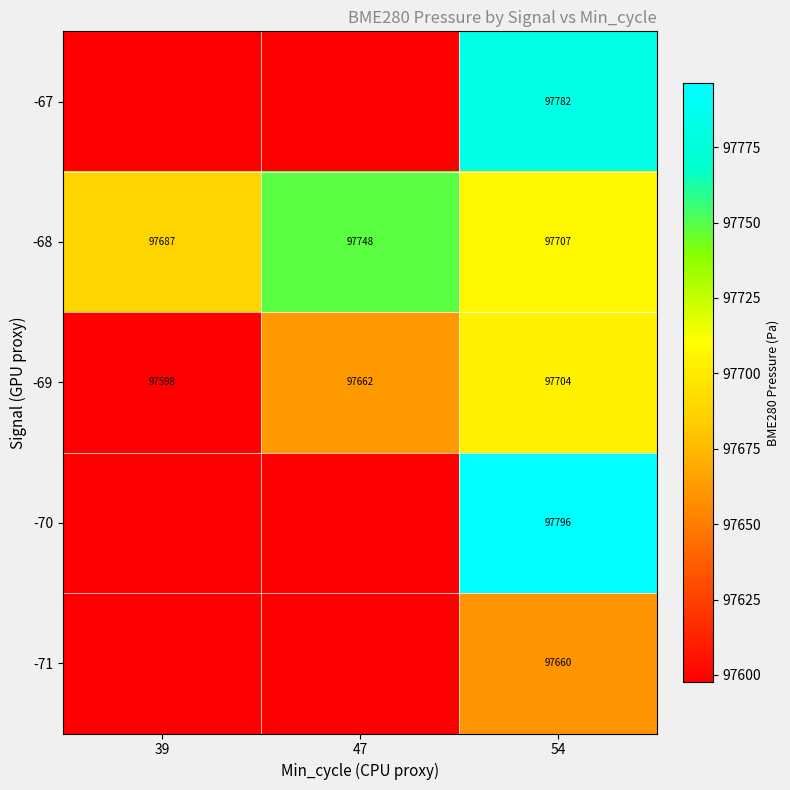

Is the value of -68 at 39 greater than the value of -69 at 47?

Yes